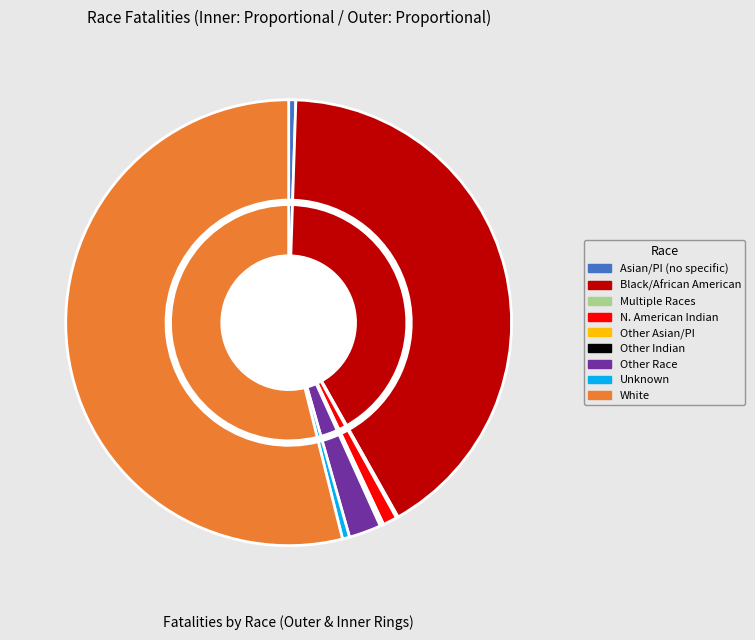

Which slice is the largest?

White